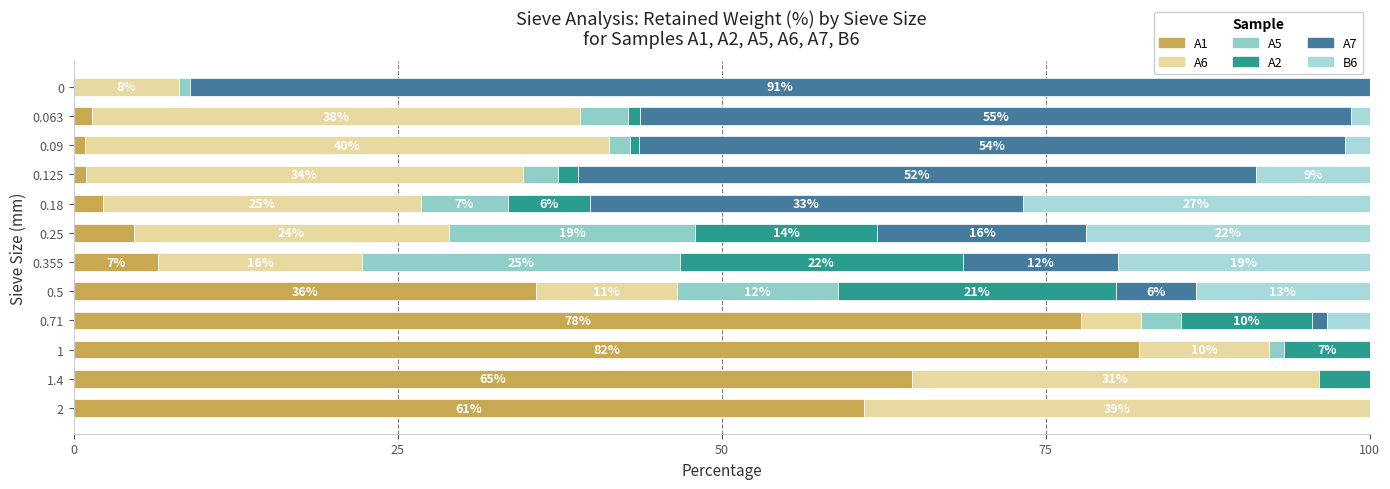

How many values in A5 are above zero?

10